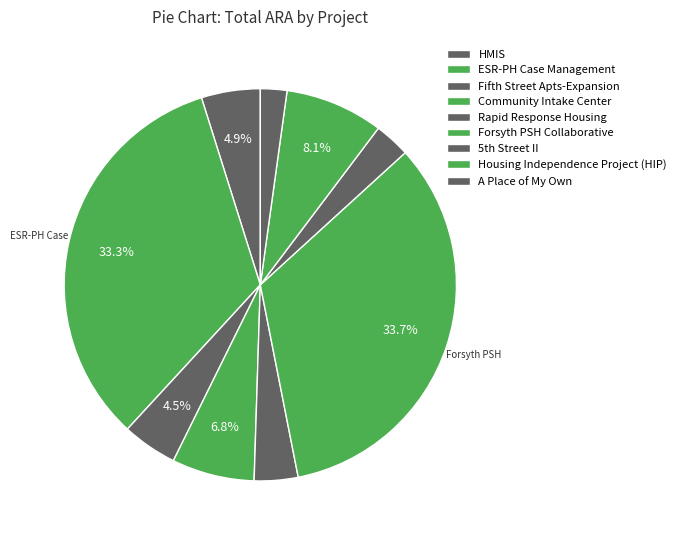

The Housing Independence Project (HIP) slice represents 1% of the pie. True or false?

False